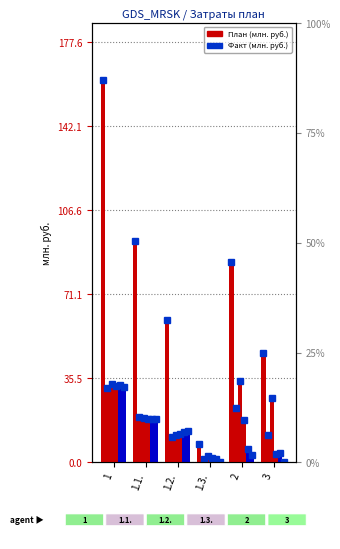

How many distinct data groups are displayed?

6